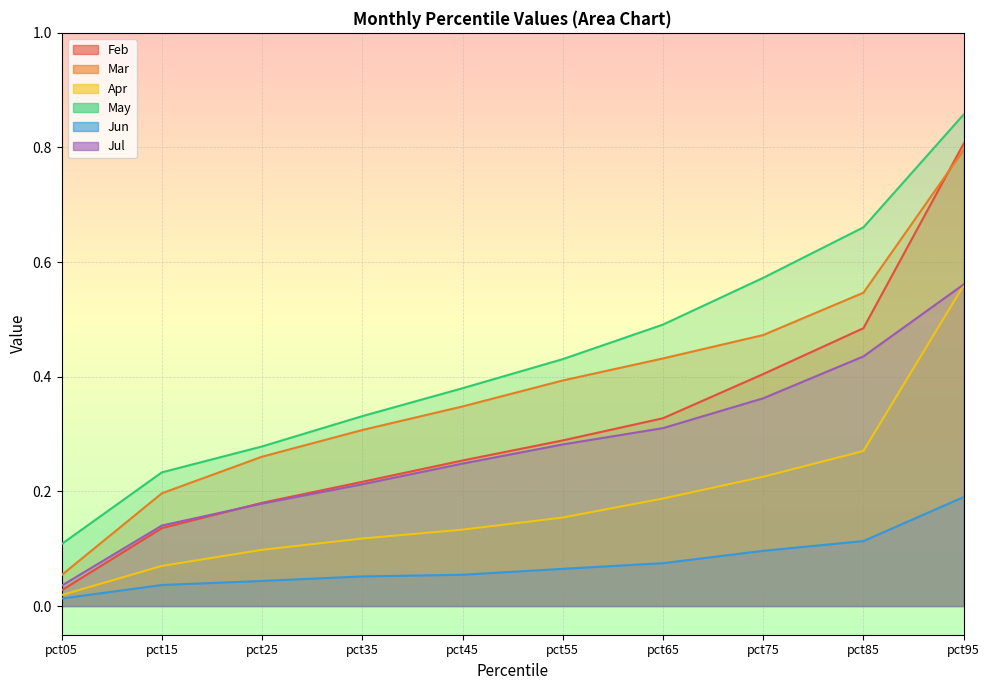

What is the approximate value of Mar at pct75?

0.5